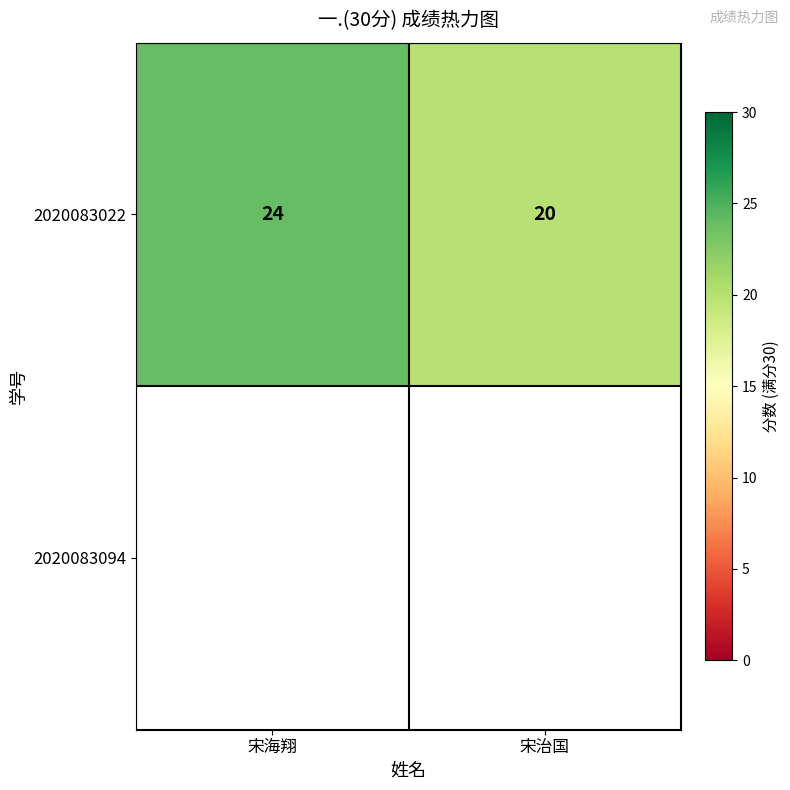

What is the smallest value displayed?

20